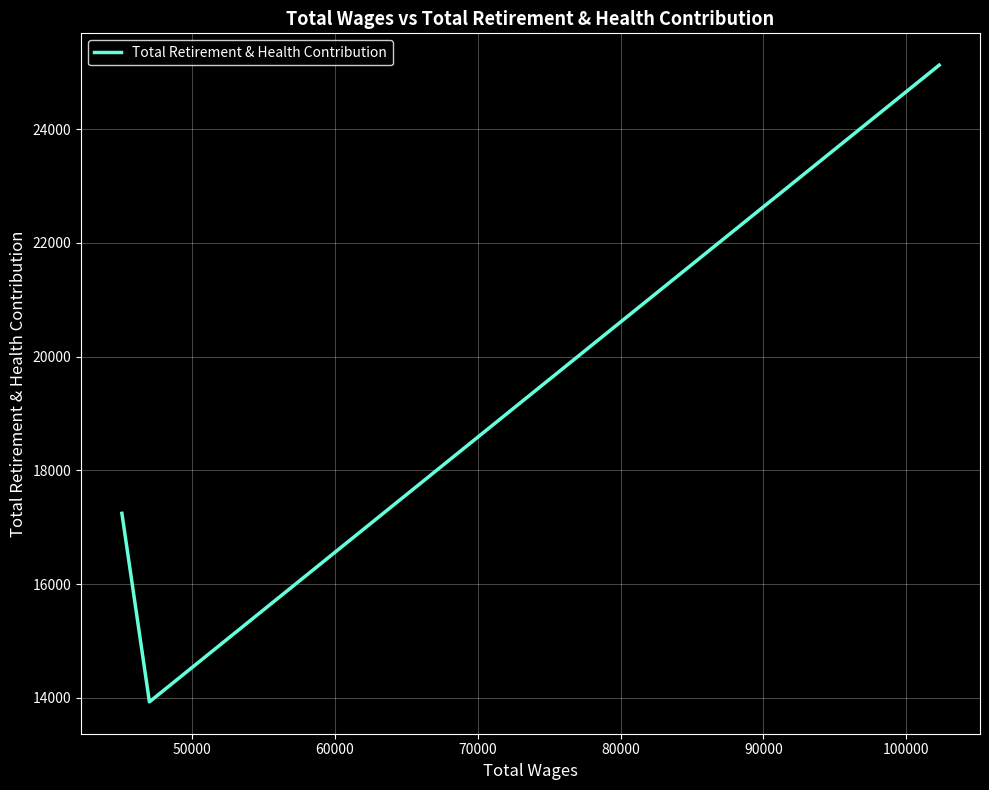

What is the average value?

18765